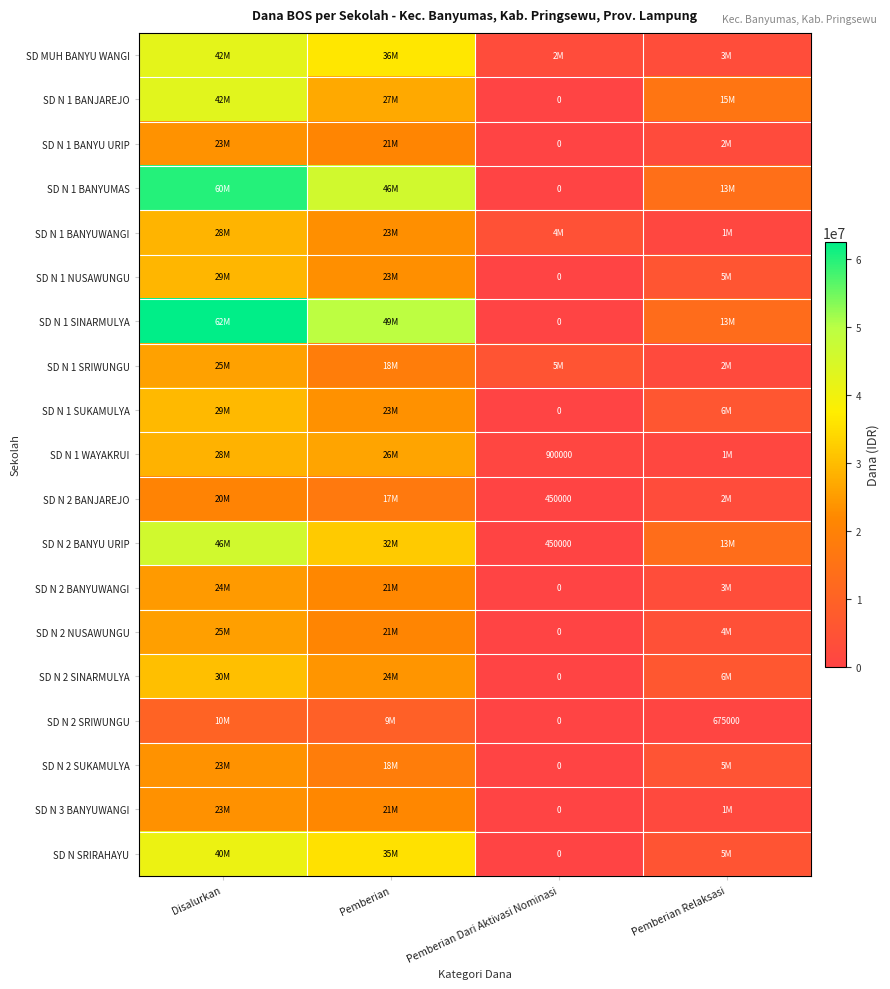

What is the difference between the second highest and minimum values in the SD N 2 NUSAWUNGU series?

21150000